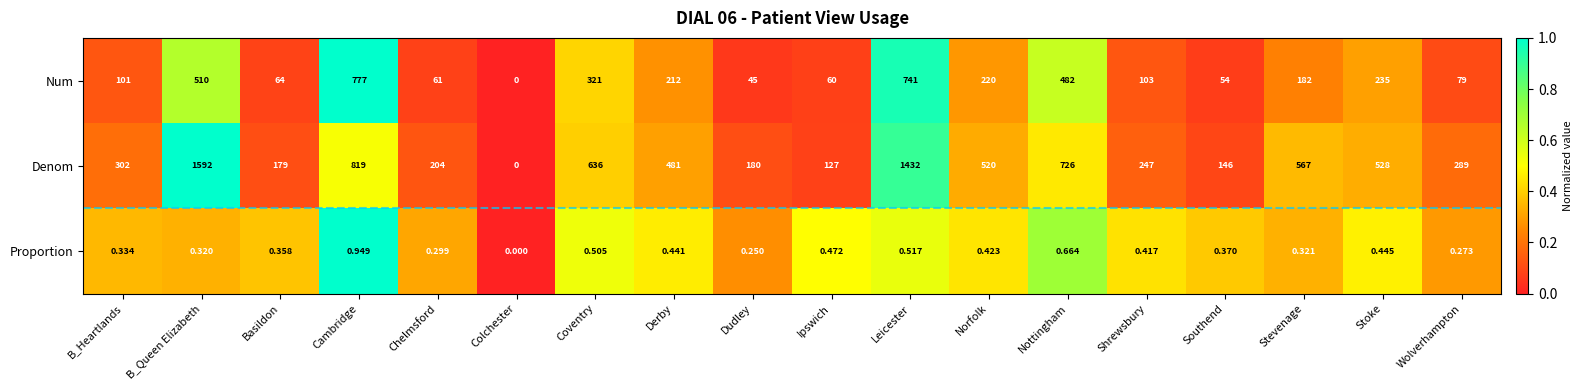

At which category is the sum across all series the highest?

Leicester